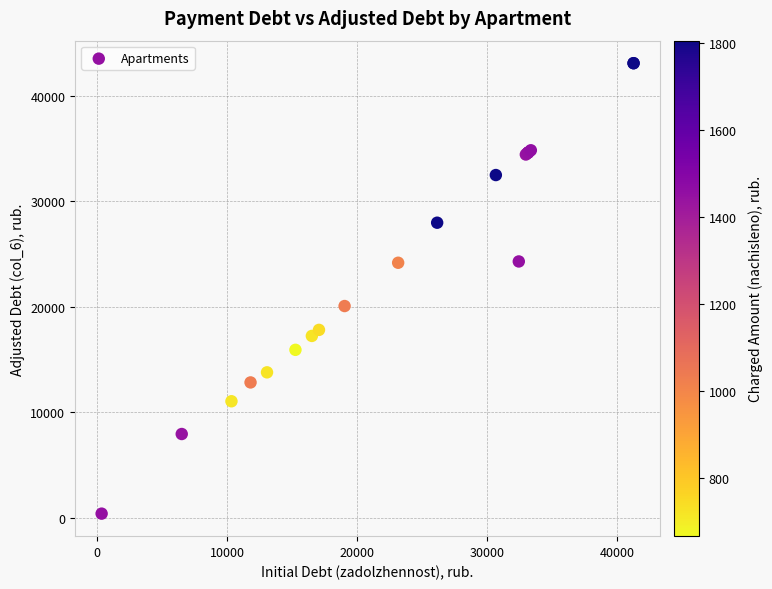

What Y value in the scatter plot is closest to 21744?

20075.1